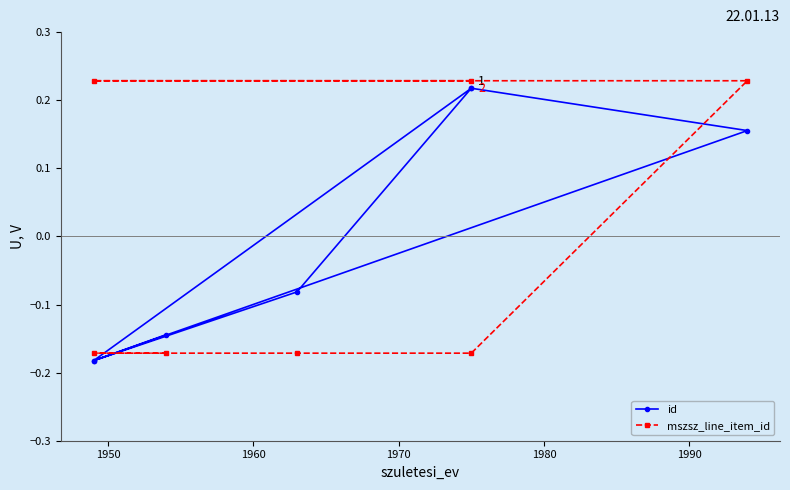

Which series has the largest total across all categories?

mszsz_line_item_id